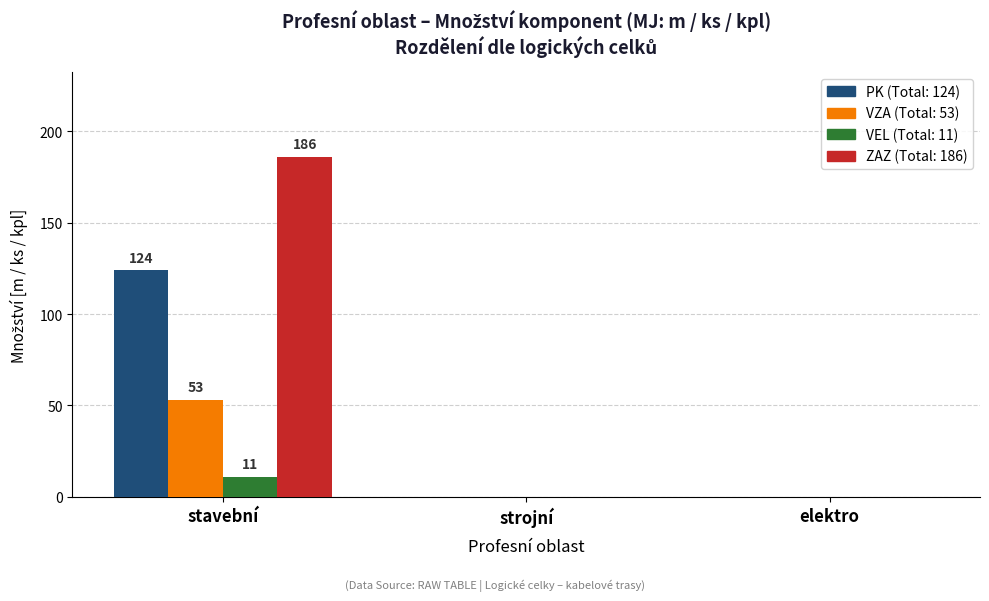

Which label corresponds to the largest value in the chart?

stavební